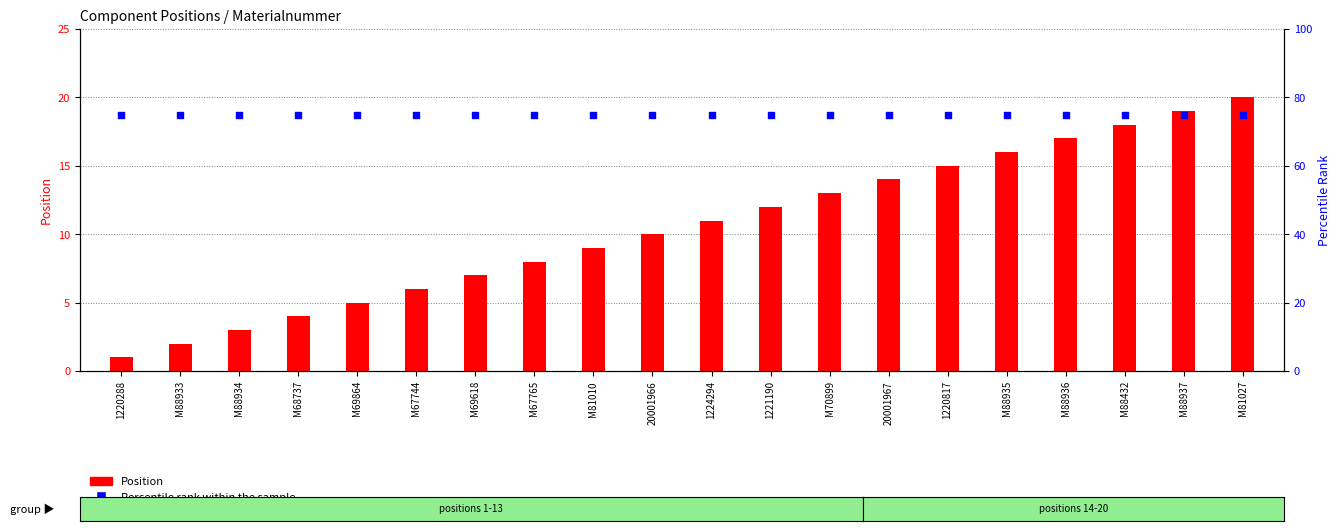

What are all the series names shown in the legend?

Position, Percentile rank within the sample